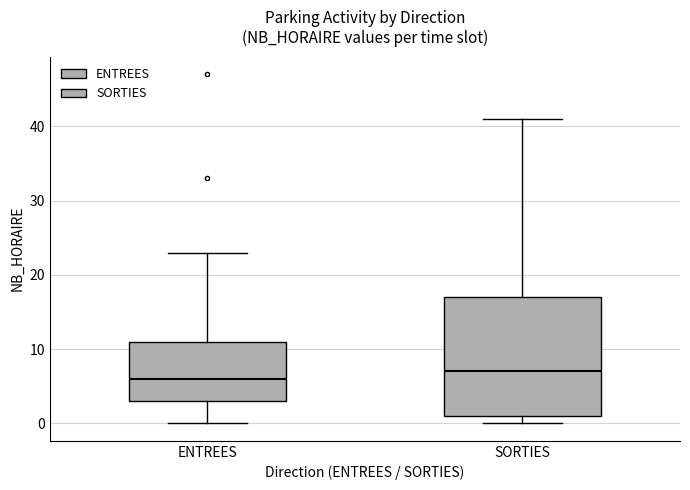

Which box's median line is the highest?

SORTIES